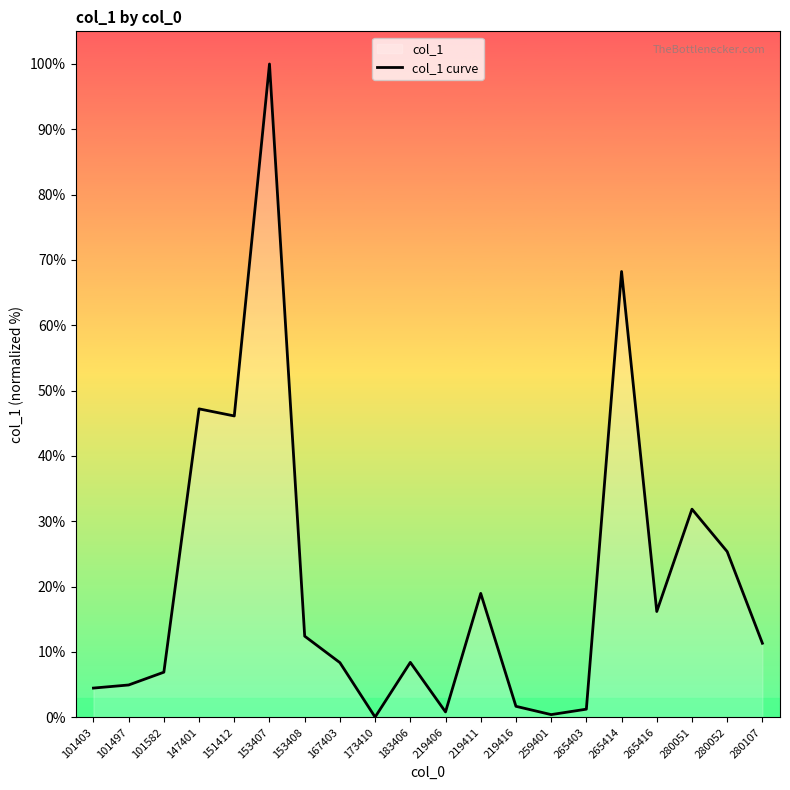

What is the value of the 20th point from the left?

11.3